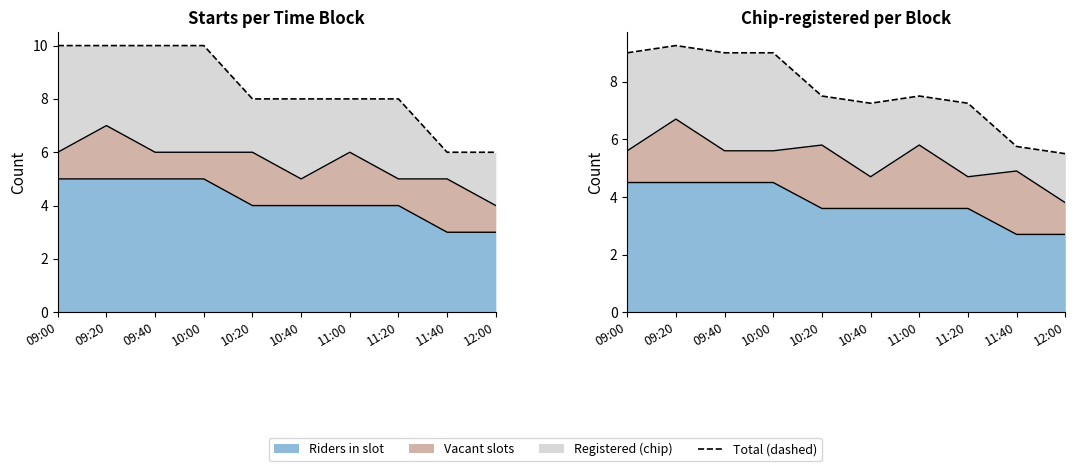

What position from the right is 11:00?

4